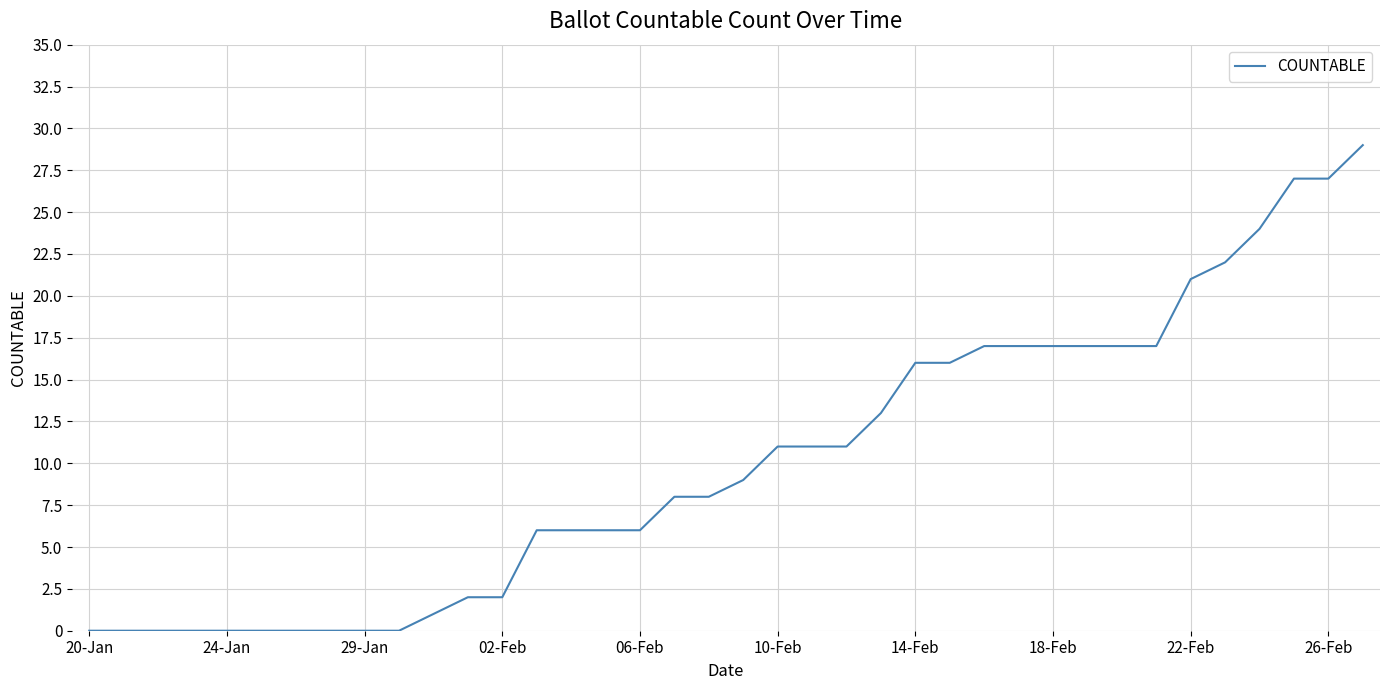

What is the greatest value displayed?

29